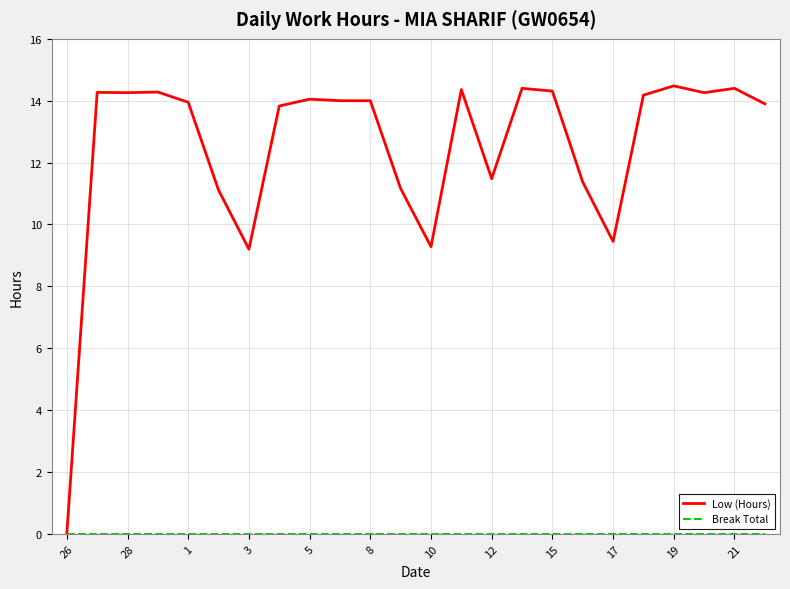

What is the maximum value shown in the chart?

14.5